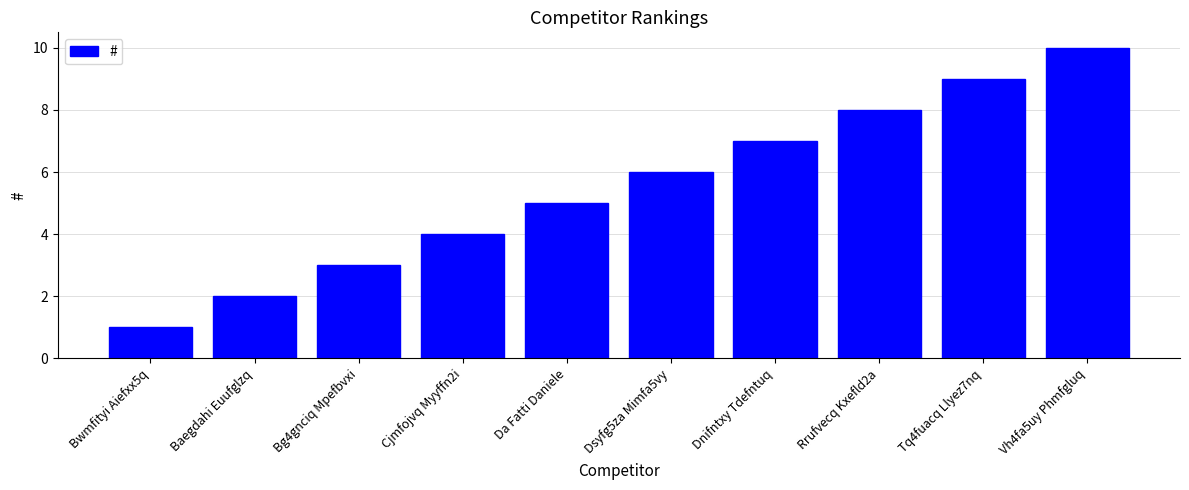

At which label is the value closest to 5?

Da Fatti Daniele